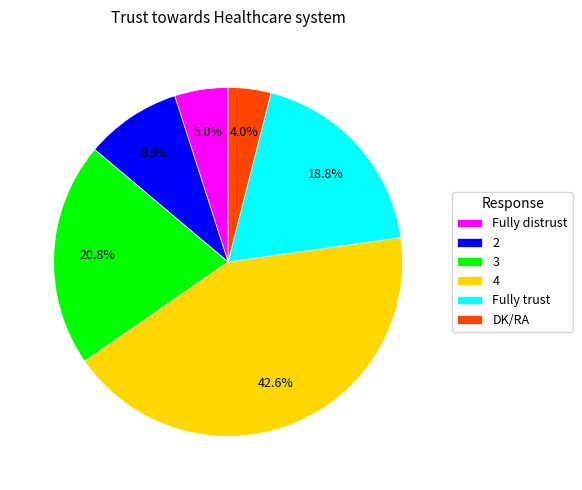

Which category has the biggest portion of the pie?

4